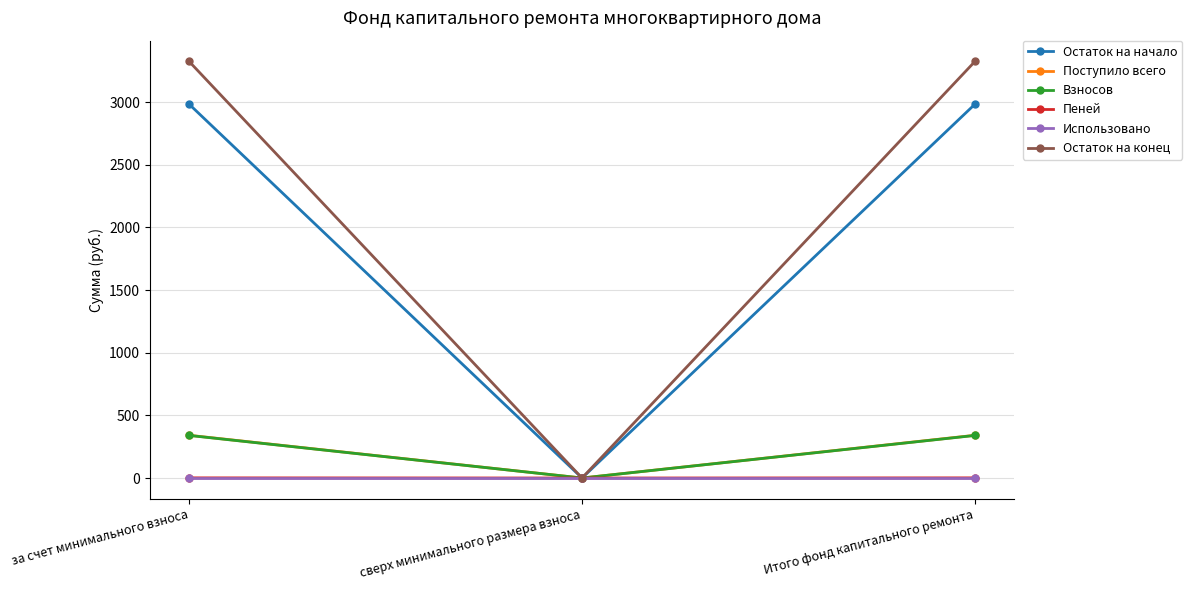

What is the label of the 2nd point from the right?

сверх минимального размера взноса